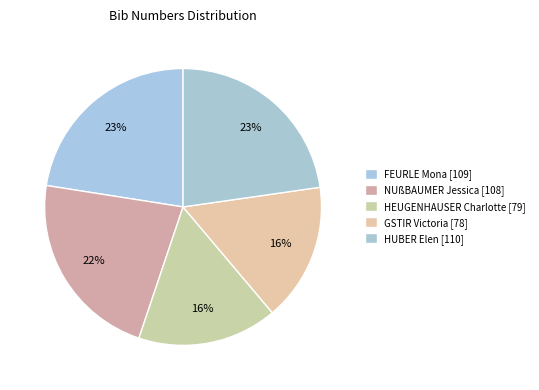

Is it true that NUßBAUMER Jessica is 22% of the pie?

True